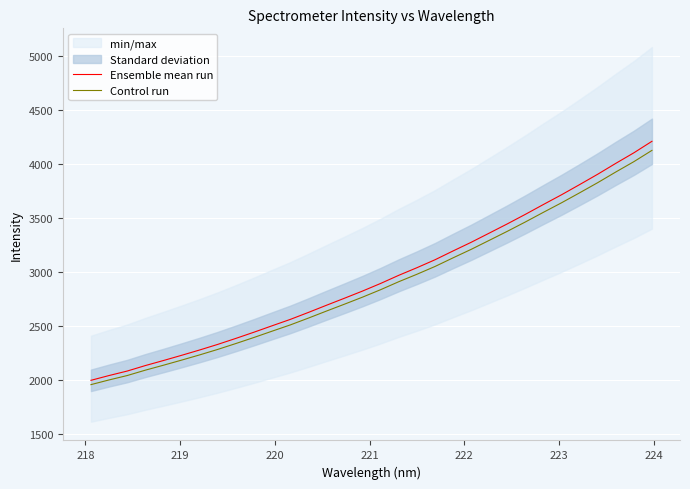

How many lines are shown in the chart?

2